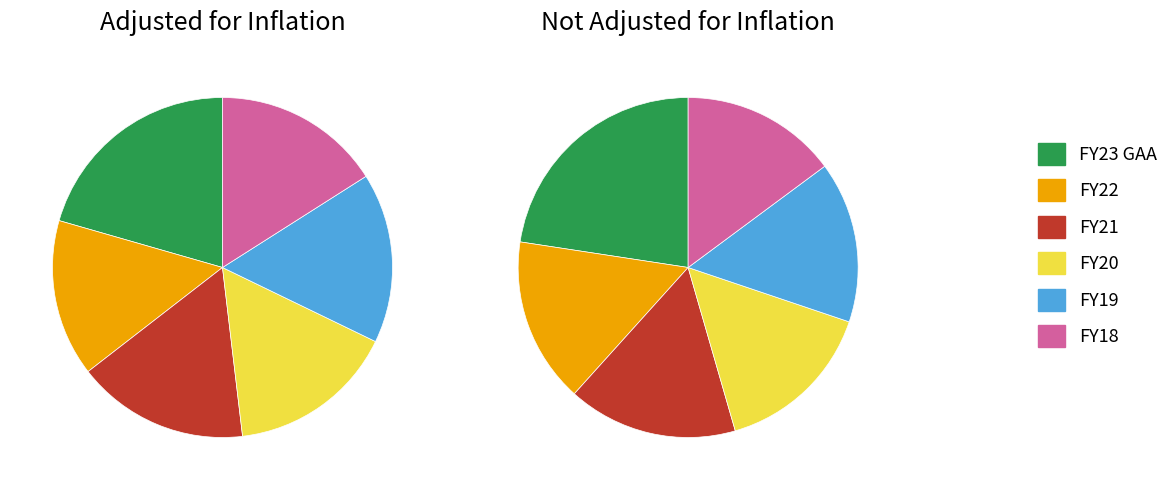

Does FY13 represent more than half of the total?

No